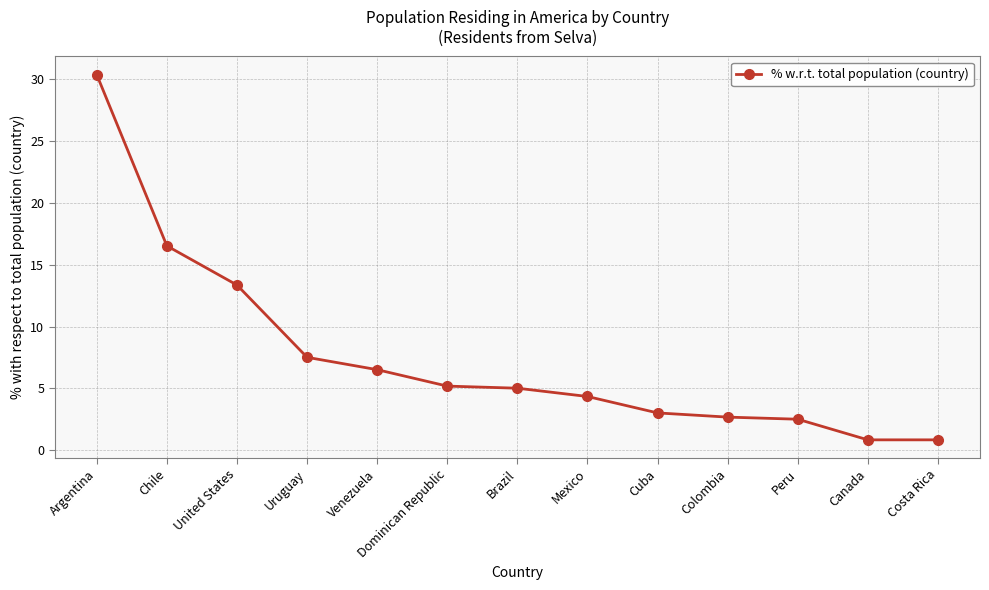

What is the smallest value displayed?

0.8